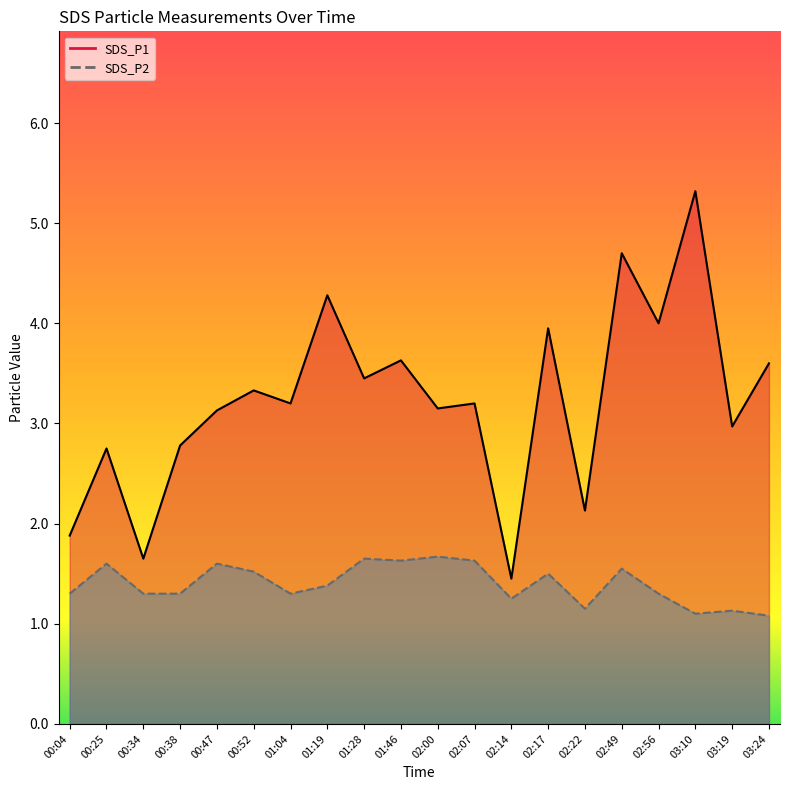

What is the sum of the SDS_P2 values at 01:04 and 03:24?

2.4